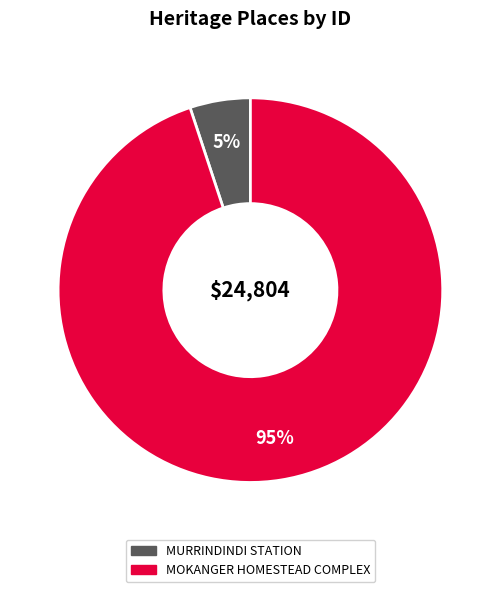

What is the smallest slice in the pie chart?

MURRINDINDI STATION